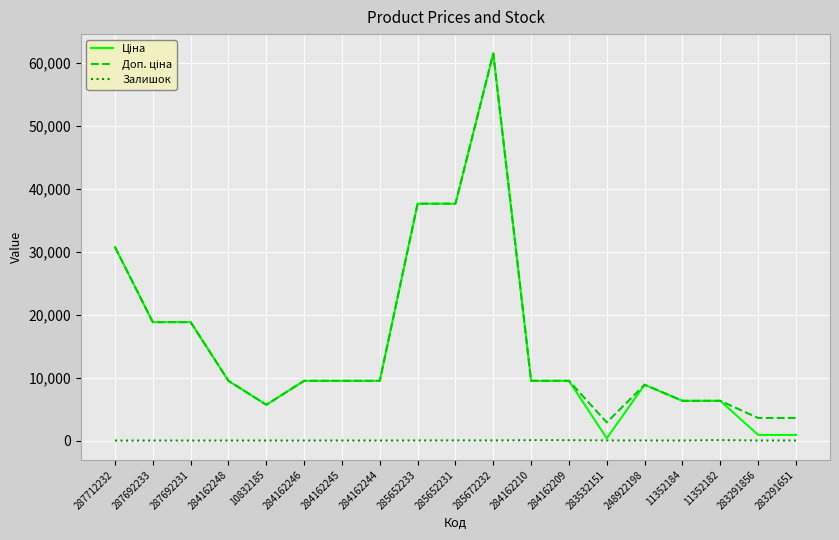

What is the total value across all series at 284162210?

19016.1